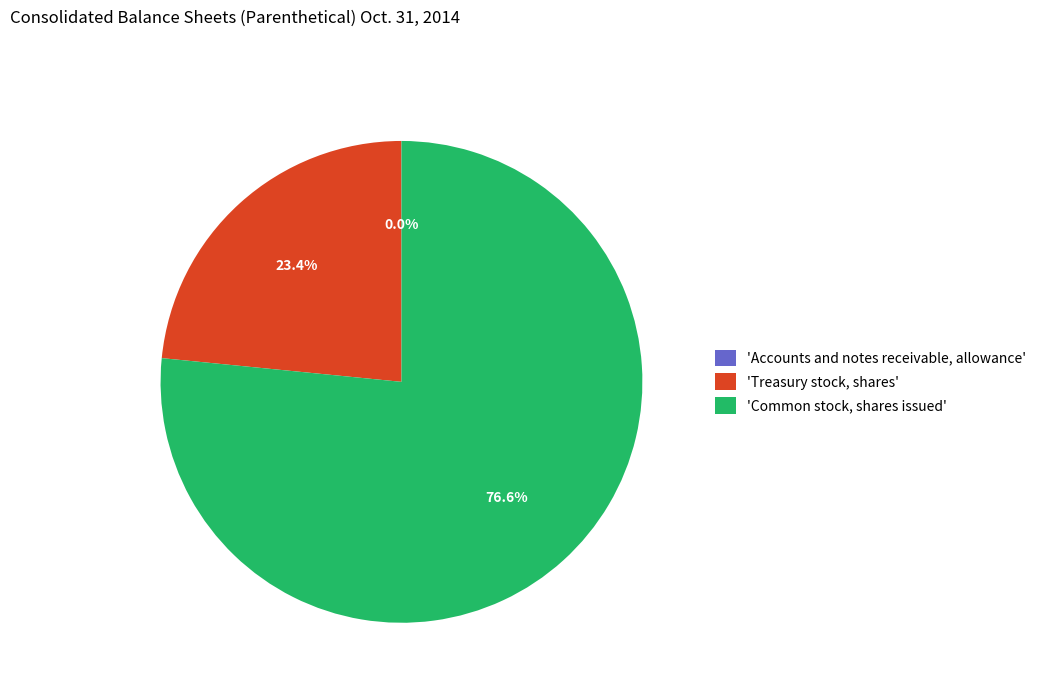

Approximately how many times larger is the value at 'Treasury stock, shares' compared to 'Common stock, shares issued'?

0.3